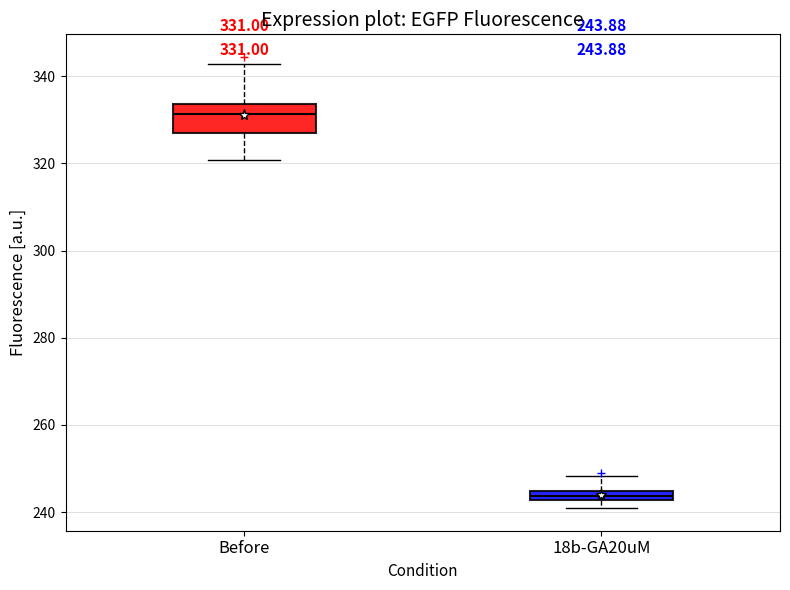

Which box's median line is the highest?

Before